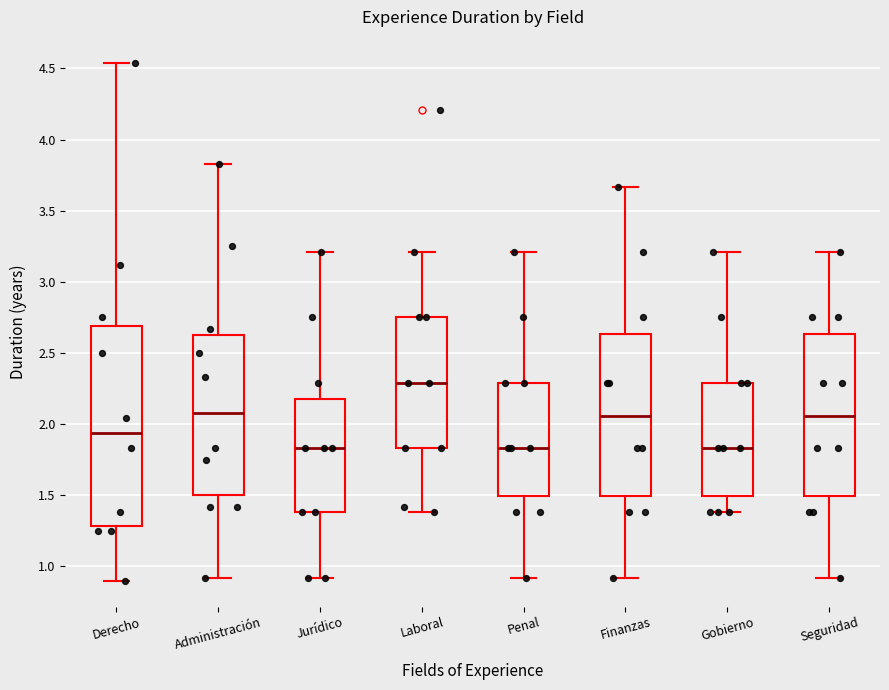

Which box is the tallest, from its lower edge to its upper edge?

Derecho